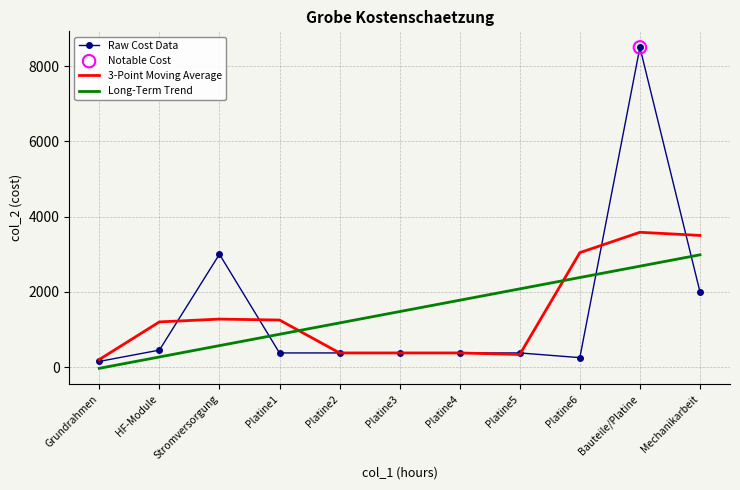

What is the total value across all series at Platine6?

5672.1